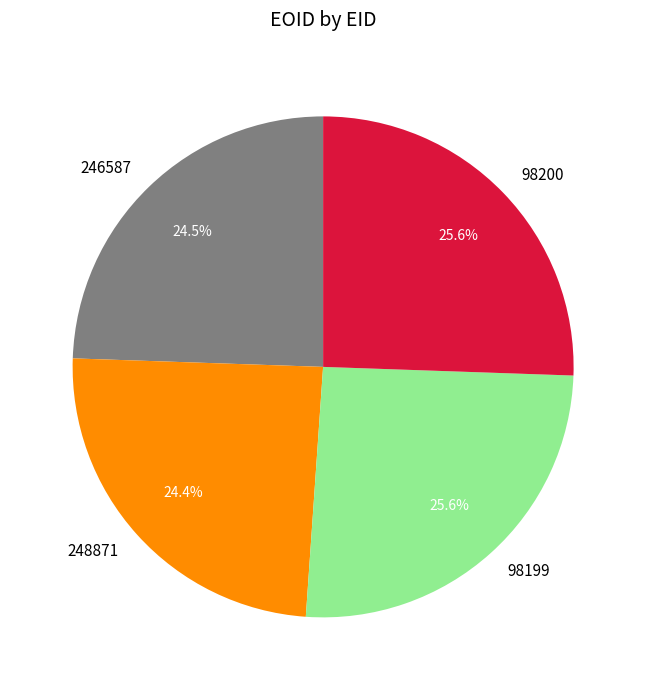

How many slices are in this pie chart?

4